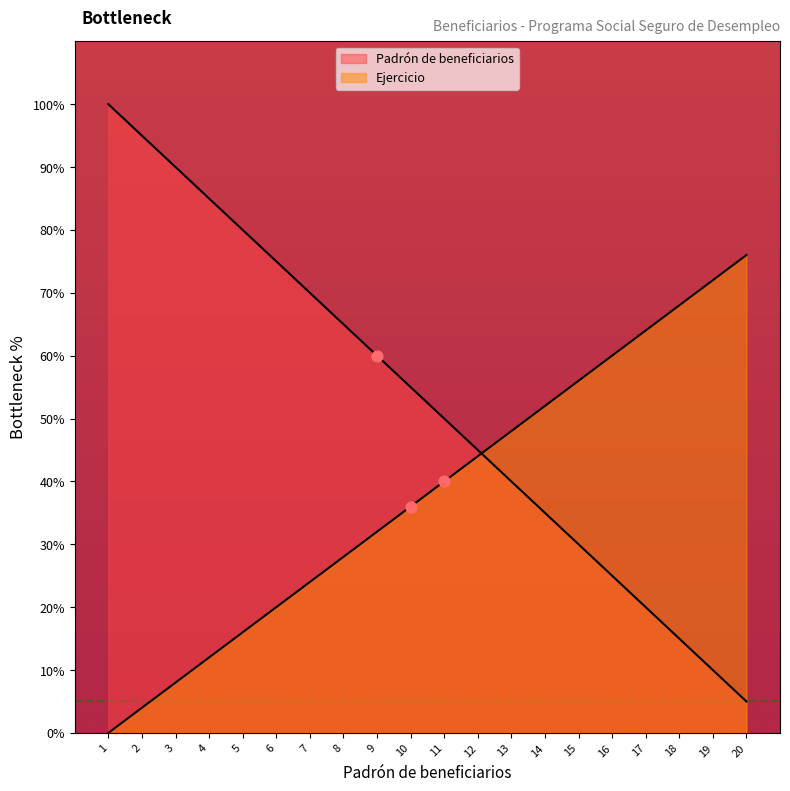

Which has a higher value, 4 or 6?

4